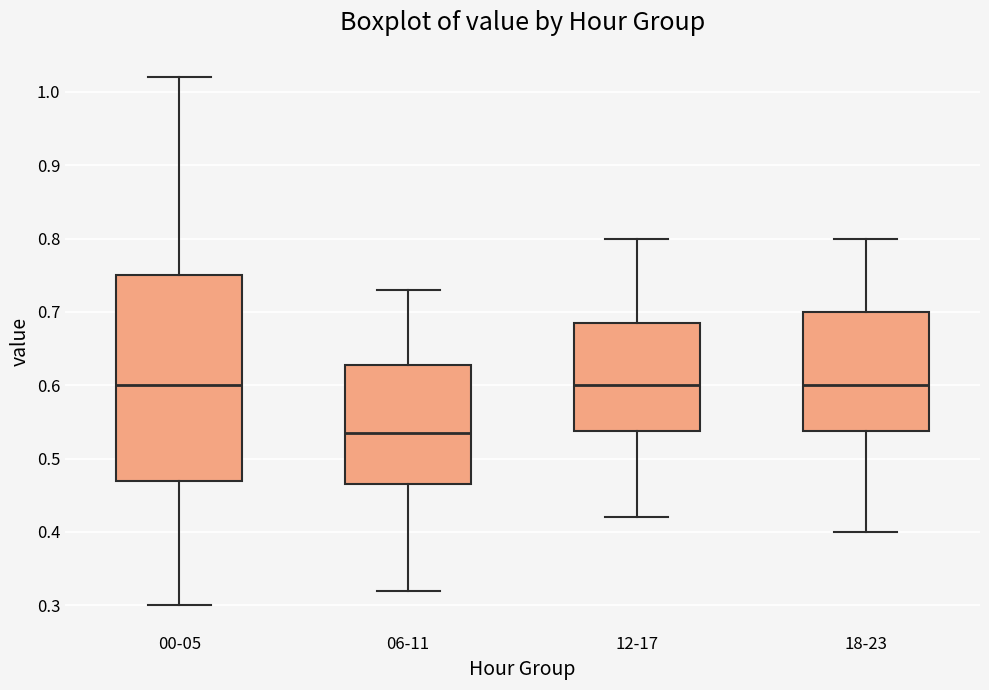

Which box is the tallest, from its lower edge to its upper edge?

00-05